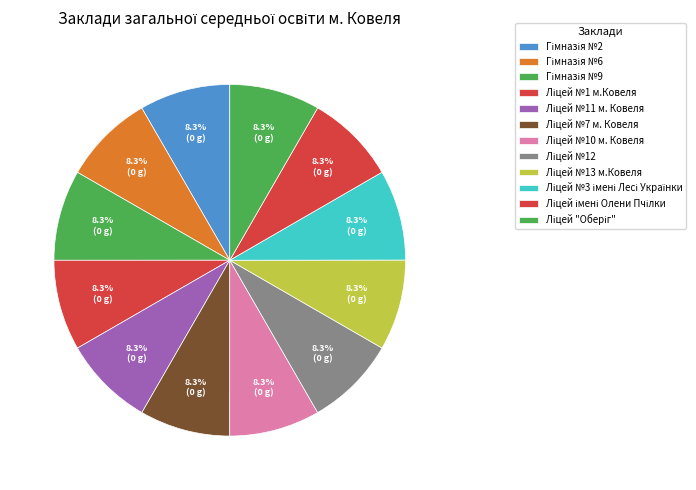

What is the change in value from Ліцей №1 м.Ковеля to Ліцей "Оберіг"?

+60